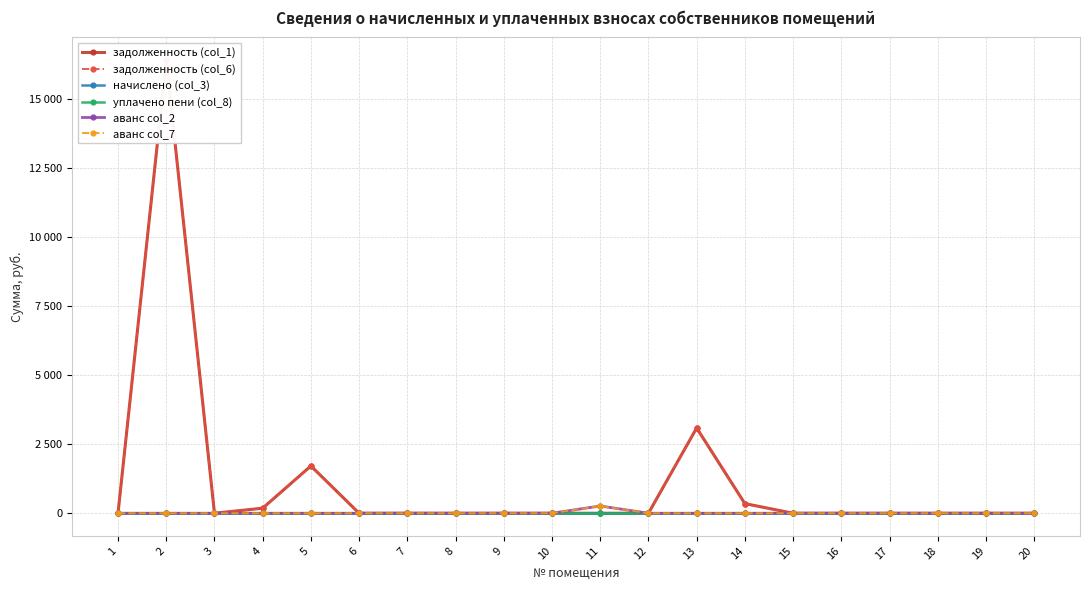

Where is уплачено пени (col_8) nearest to the value 0?

1